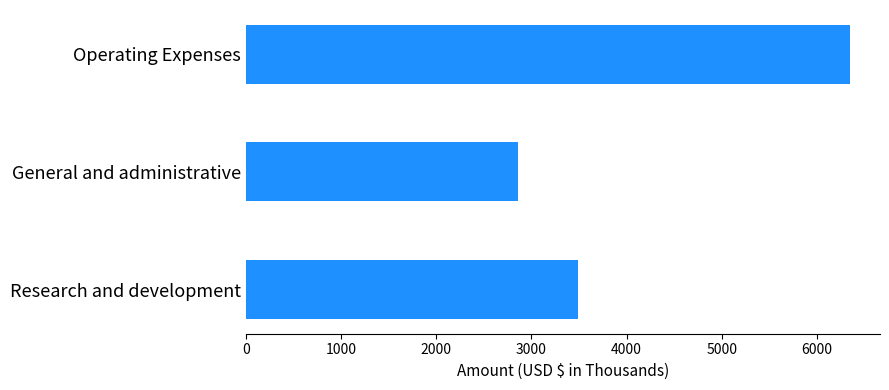

Which category has the lowest value across all series?

General and administrative